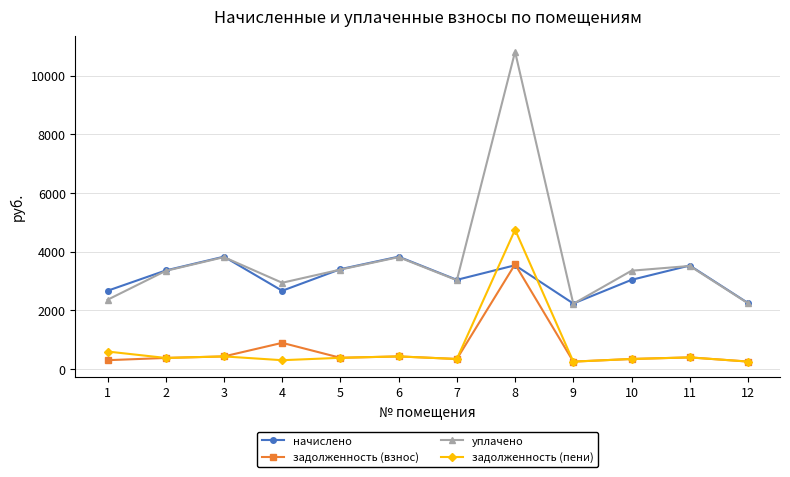

What is the value of the задолженность (взнос) point at the 1st from the left?

296.1